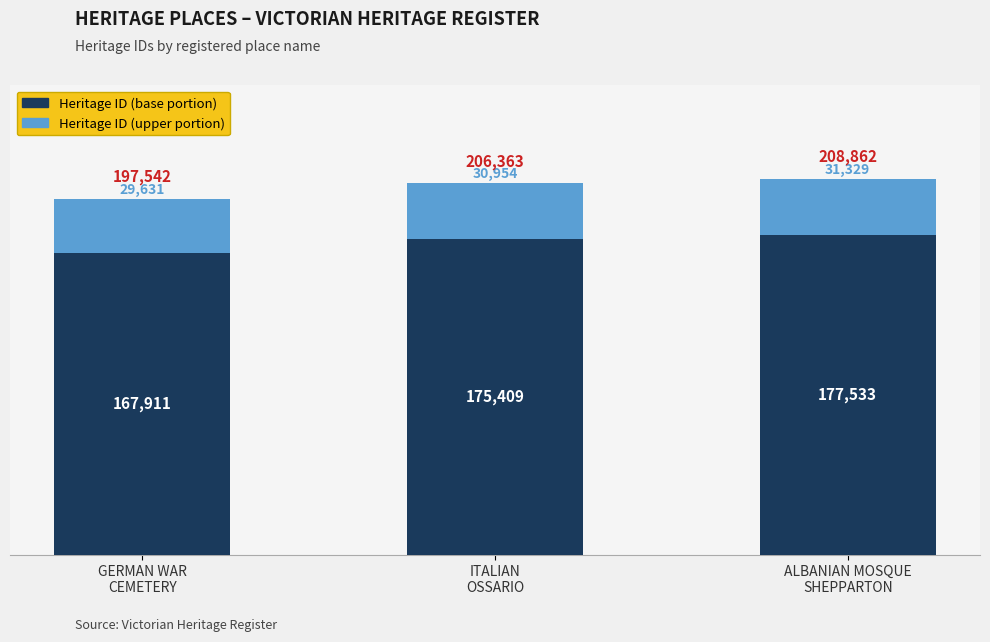

How many bars are there in total?

3